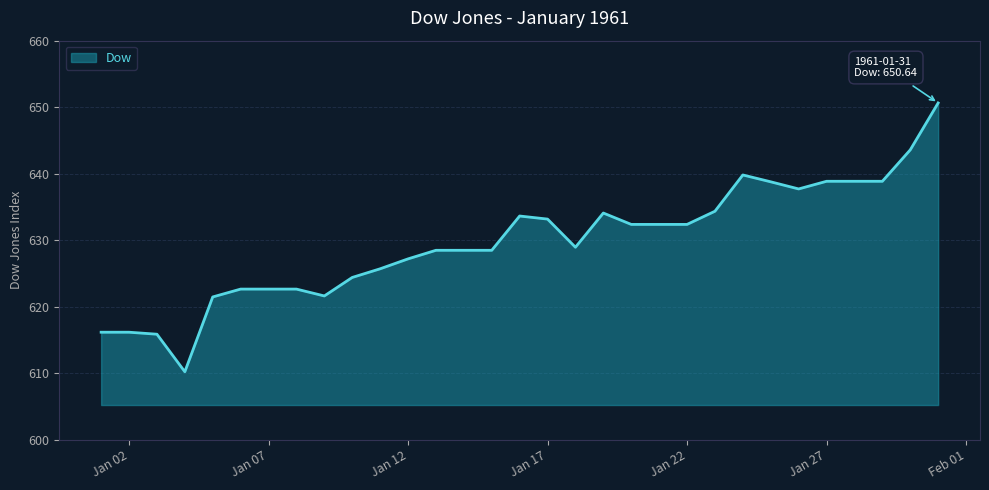

What is the average value?

629.7